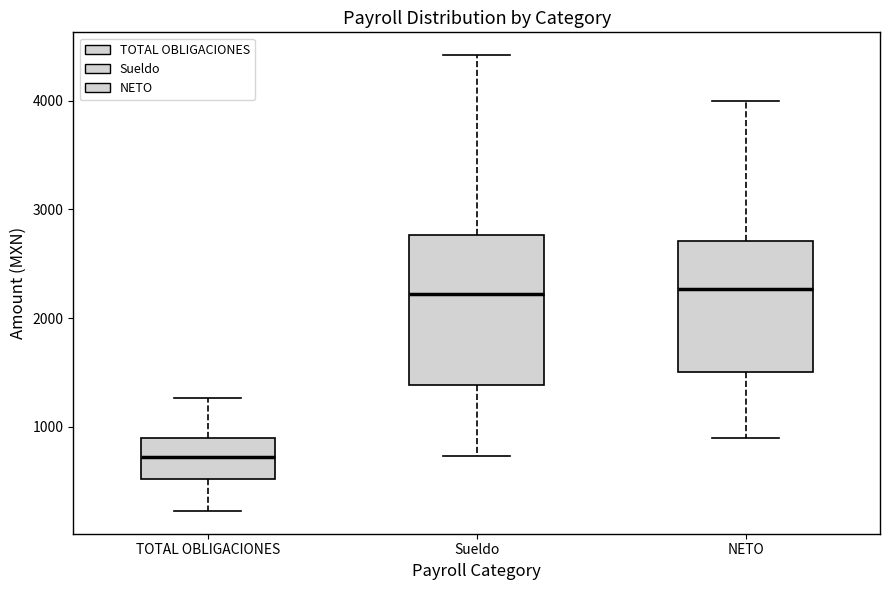

Reading left to right, transcribe this box plot: for each box, give where its median line is, the range the box spans, and where its two whiskers end, as read against the y-axis. The values are not printed on the chart, so give them approximately, as read against the axis.

TOTAL OBLIGACIONES: median 700, box 500 to 900, whiskers 200 to 1300
Sueldo: median 2200, box 1400 to 2800, whiskers 700 to 4400
NETO: median 2300, box 1500 to 2700, whiskers 900 to 4000